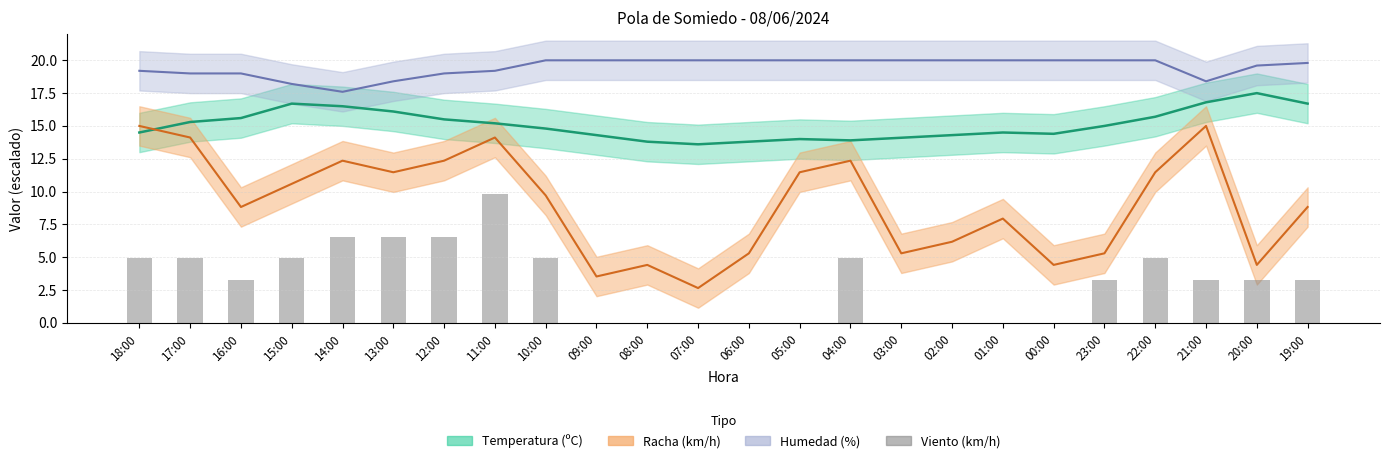

At which label does the data first exceed 3?

18:00